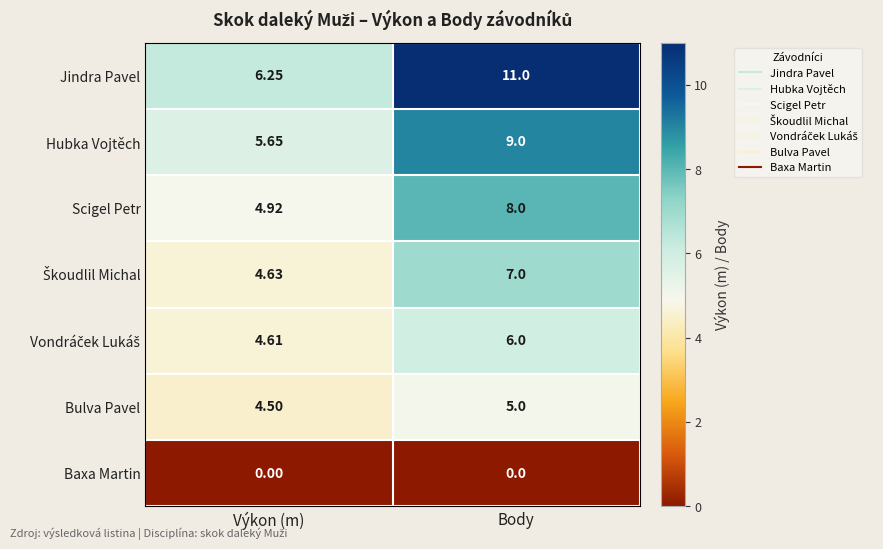

At which category is the sum across all series the highest?

Body